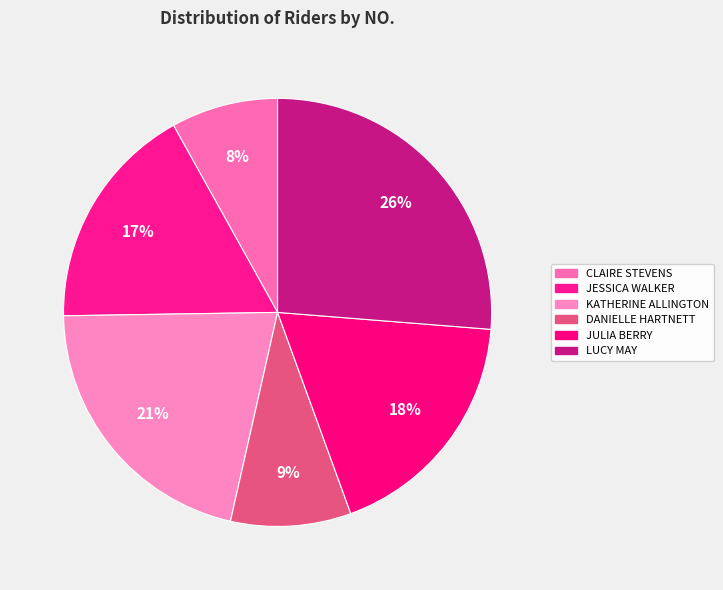

How many slices are in this pie chart?

6